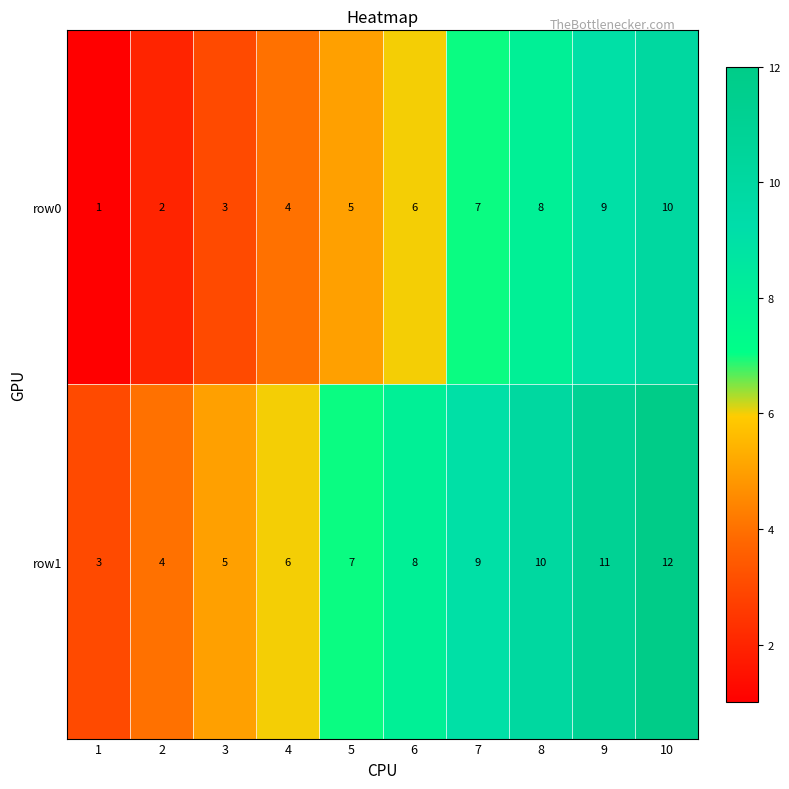

Count the number of categories in the chart.

10